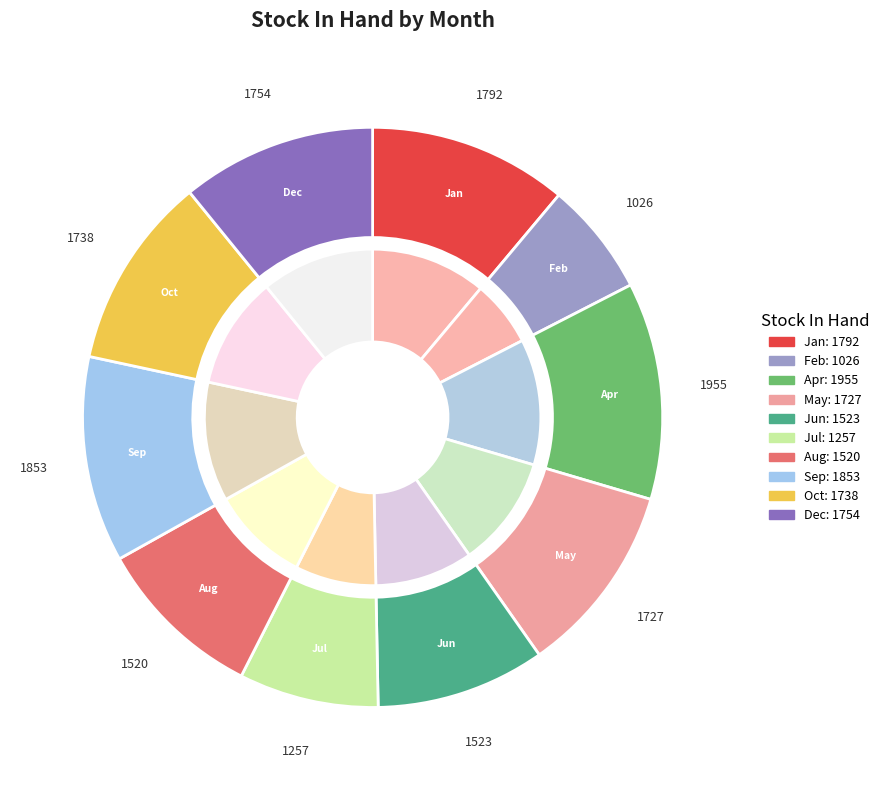

True or false: Oct accounts for 11% of the total.

True